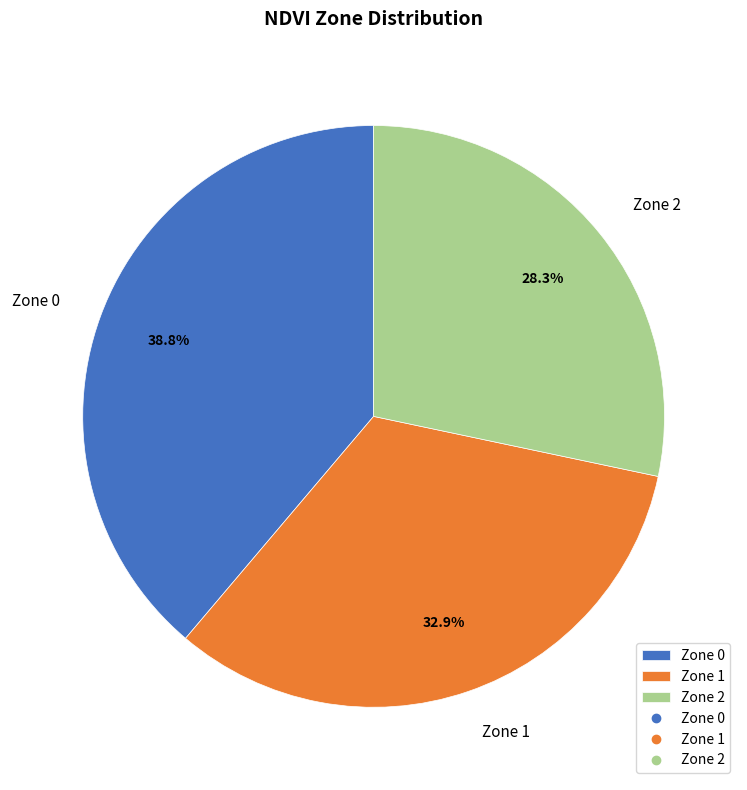

To the nearest percent, what percentage of the pie is Zone 0?

39%